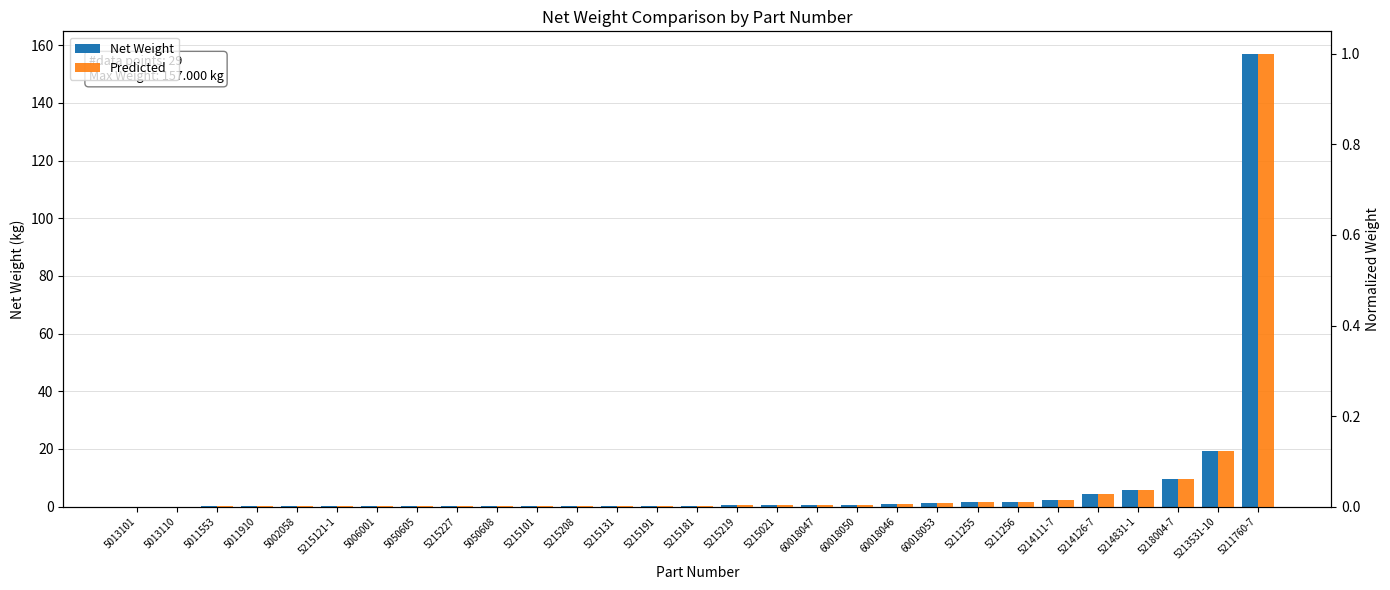

What is the label of the 7th bar from the right?

5211256